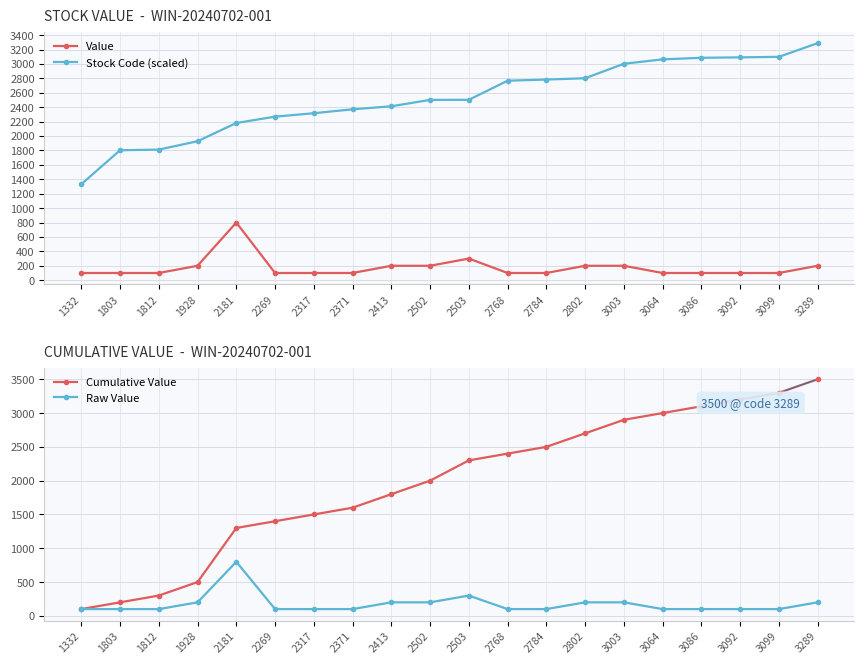

Where is the first local maximum for Value?

2181